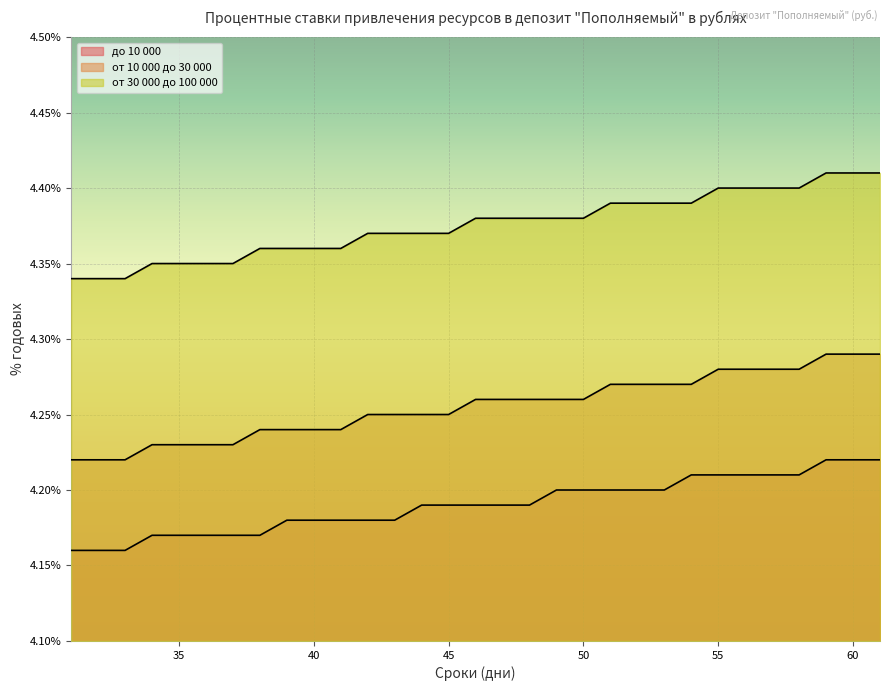

Is the value of от 10 000 до 30 000 at 50 greater than the value of от 30 000 до 100 000 at 37?

Yes